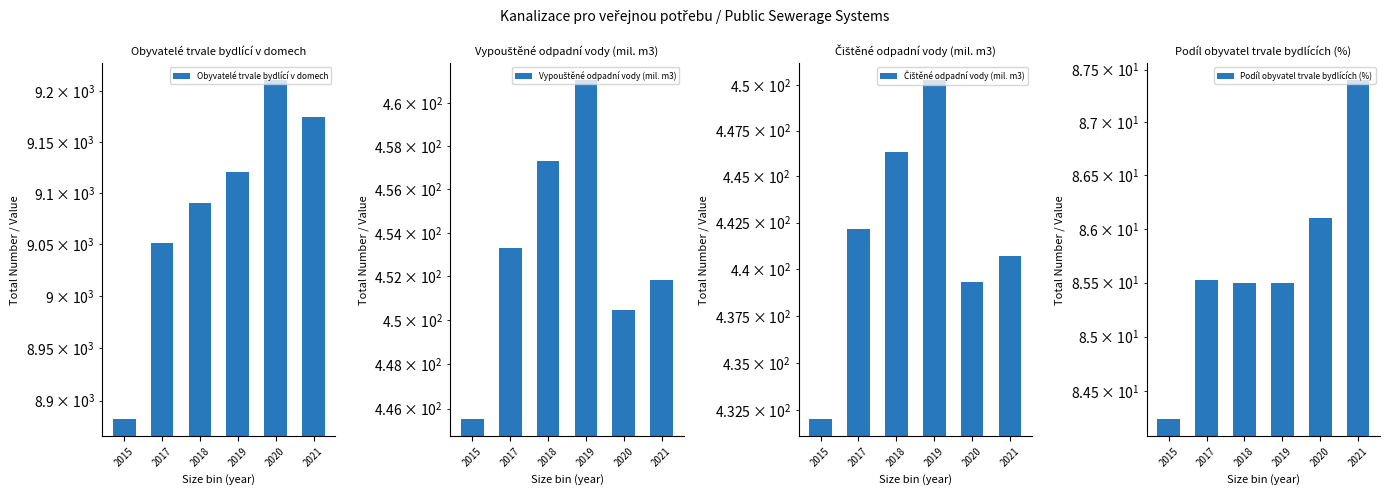

How many bars are there in total?

24